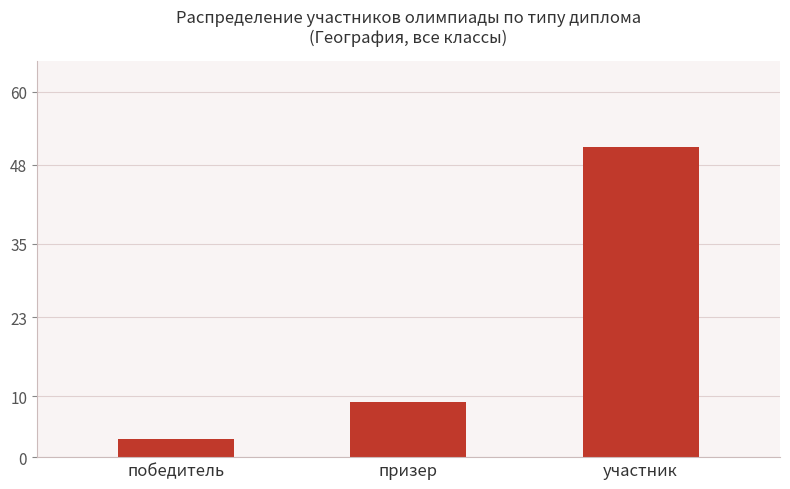

Count the values in the range 3 to 51.

3